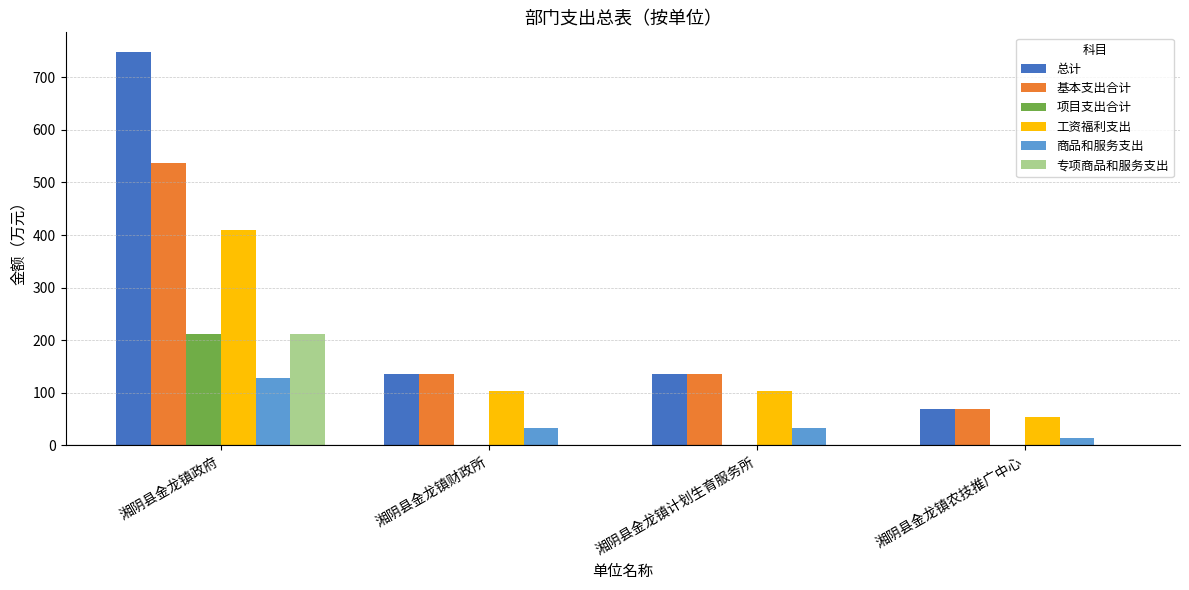

How many series are shown in this chart?

6